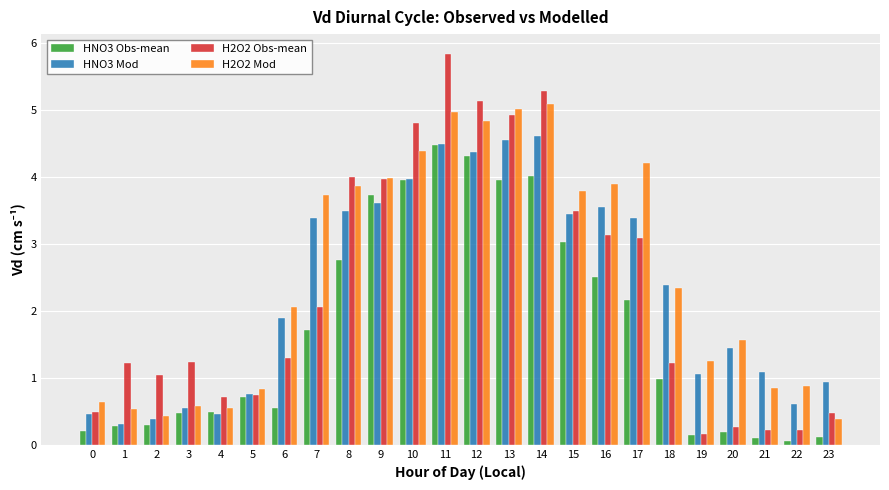

List the series in order of their peak value, highest first.

H2O2 Obs-mean, H2O2 Mod, HNO3 Mod, HNO3 Obs-mean